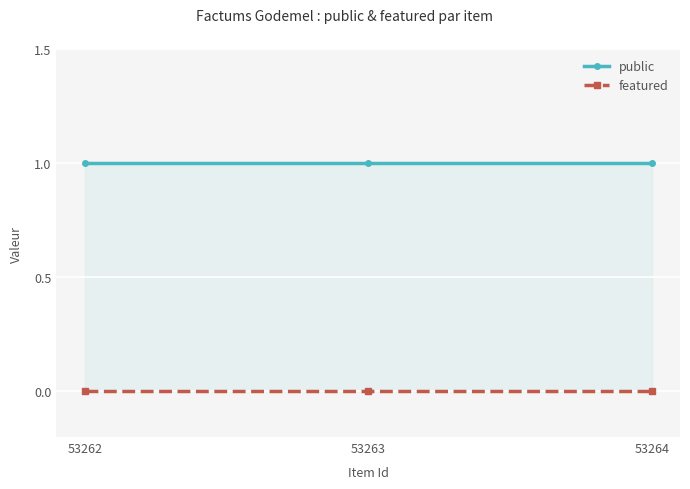

Is the value of featured at 53263 greater than the value of public at 53264?

No